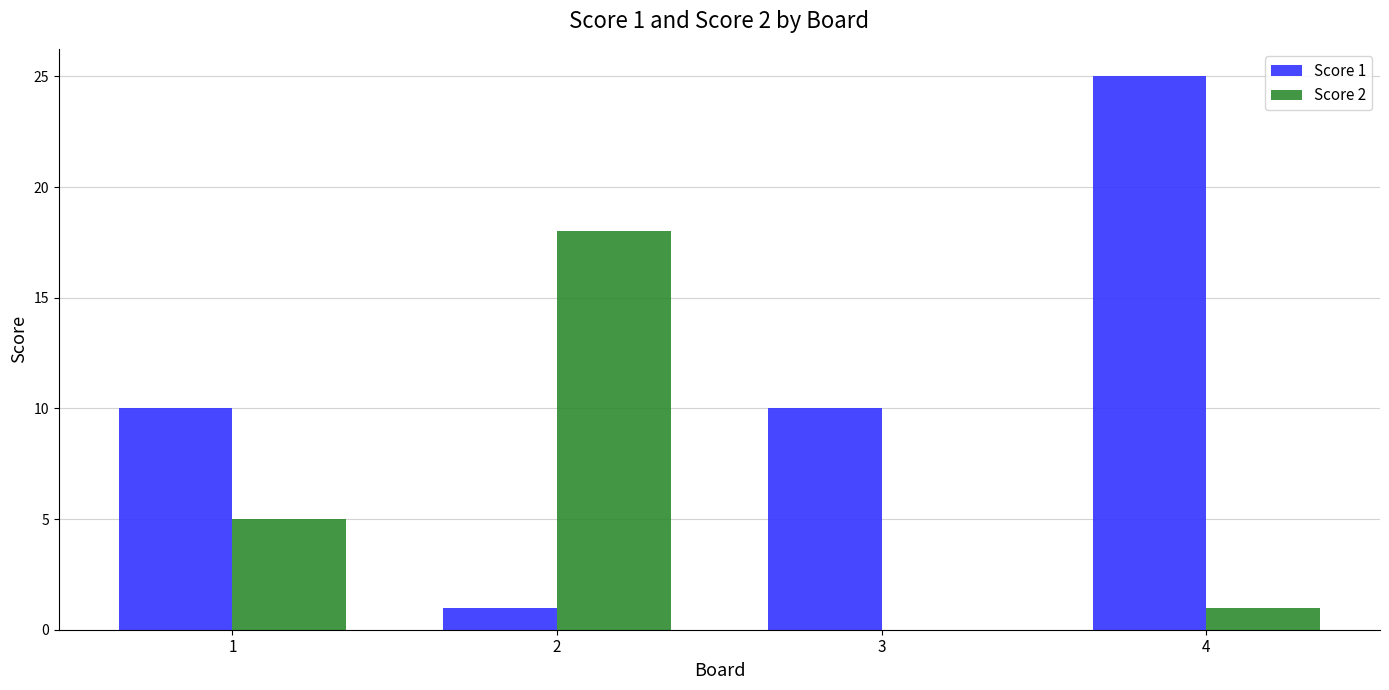

At which category is the sum across all series the highest?

4